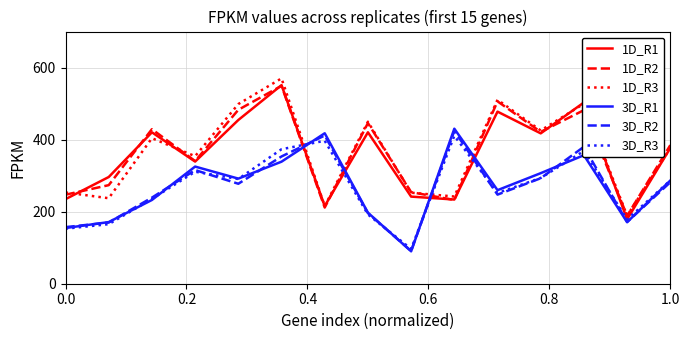

True or false: 3D_R1 and 1D_R2 cross at least once.

True